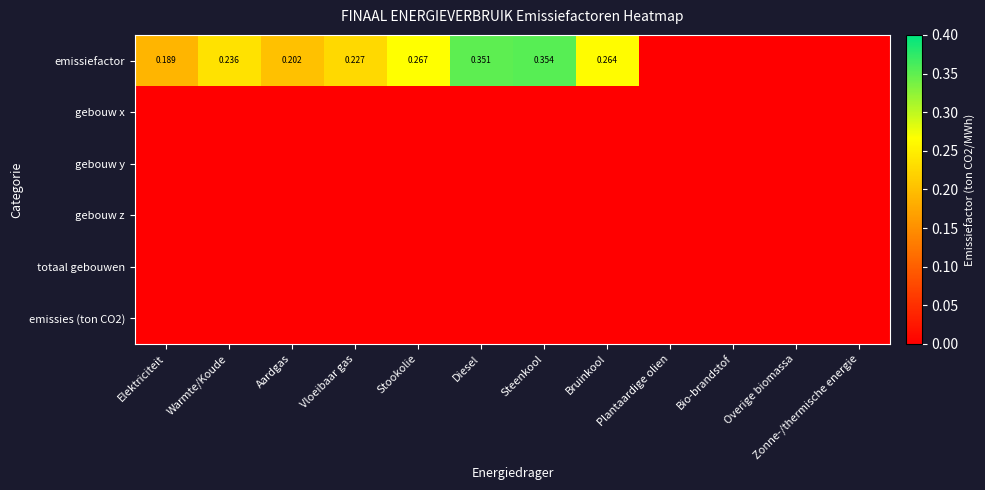

At which label does totaal gebouwen reach its minimum?

Elektriciteit